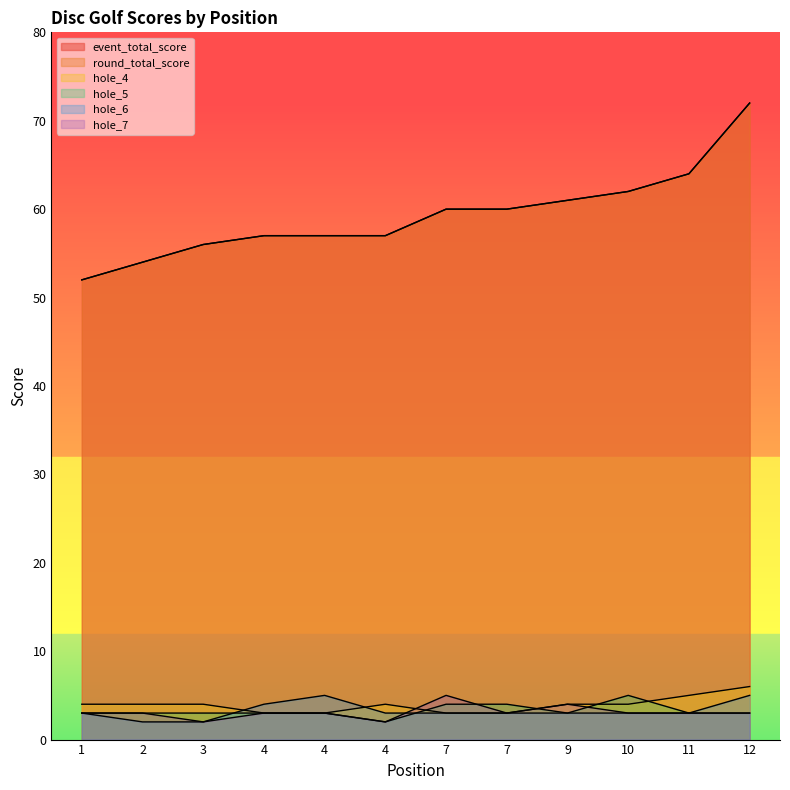

Which label corresponds to the largest value in the chart?

12